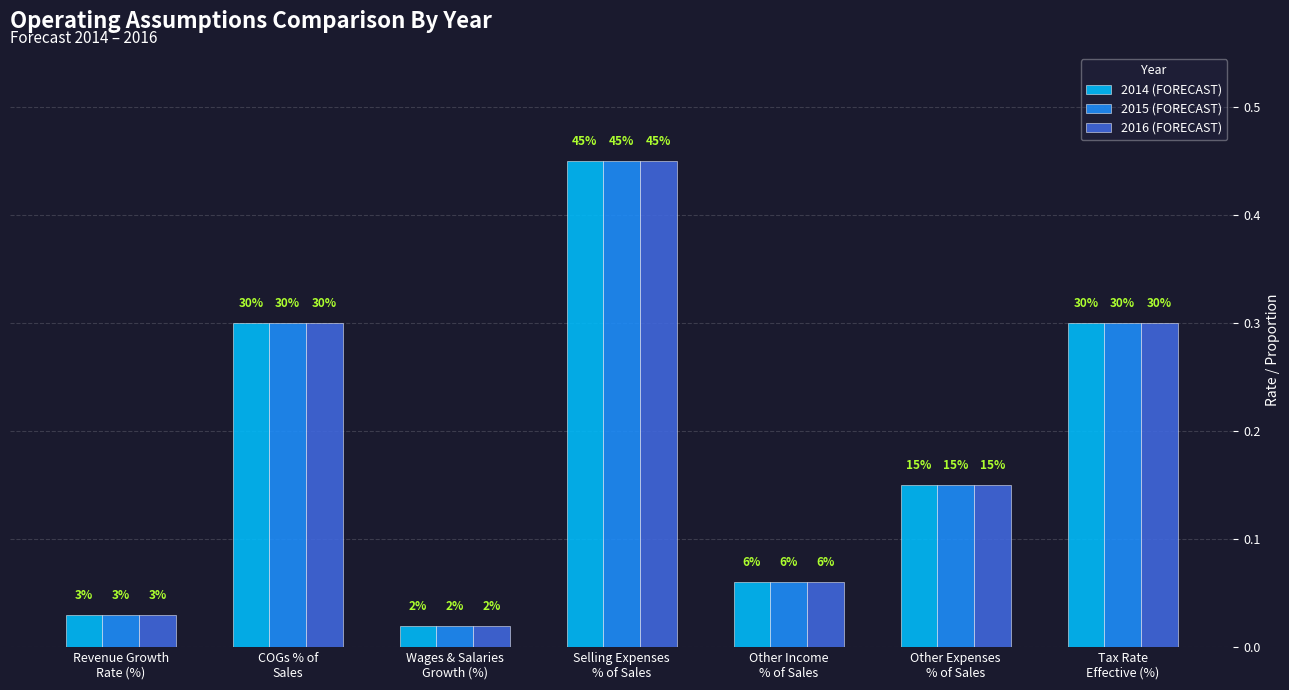

What are all the series names shown in the legend?

2014 (FORECAST), 2015 (FORECAST), 2016 (FORECAST)